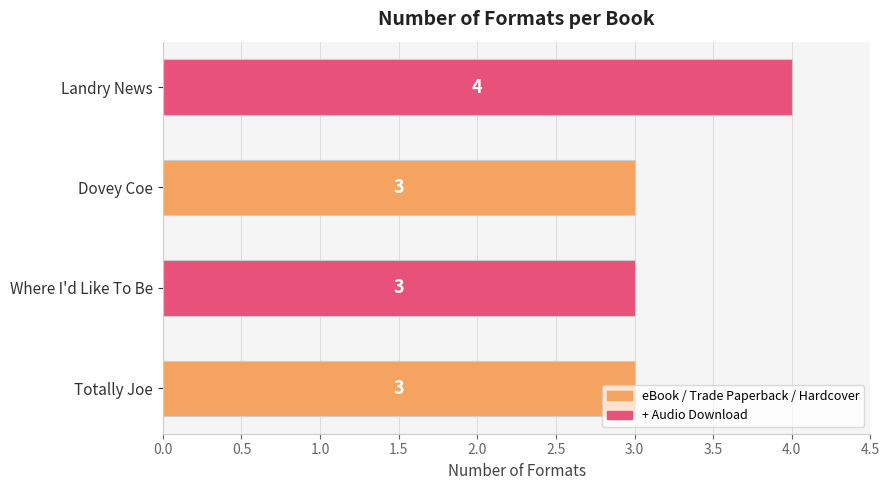

Count the number of values greater than 3.

1